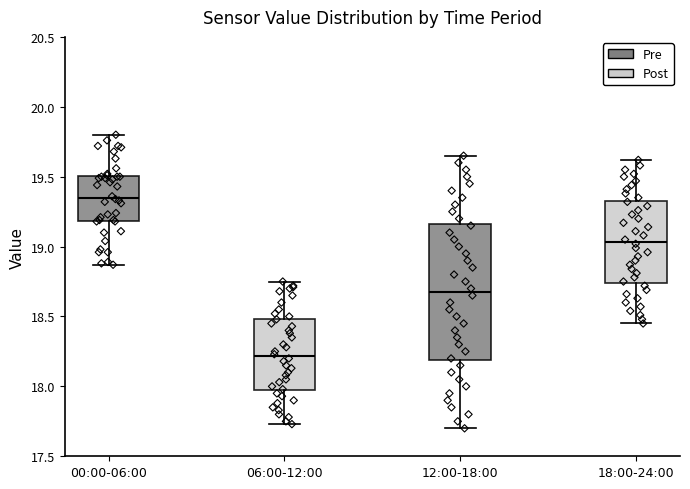

Where does the lower whisker of the box for 12:00-18:00 end on the y-axis? The values are not printed on the chart, so give them approximately, as read against the axis.

17.70